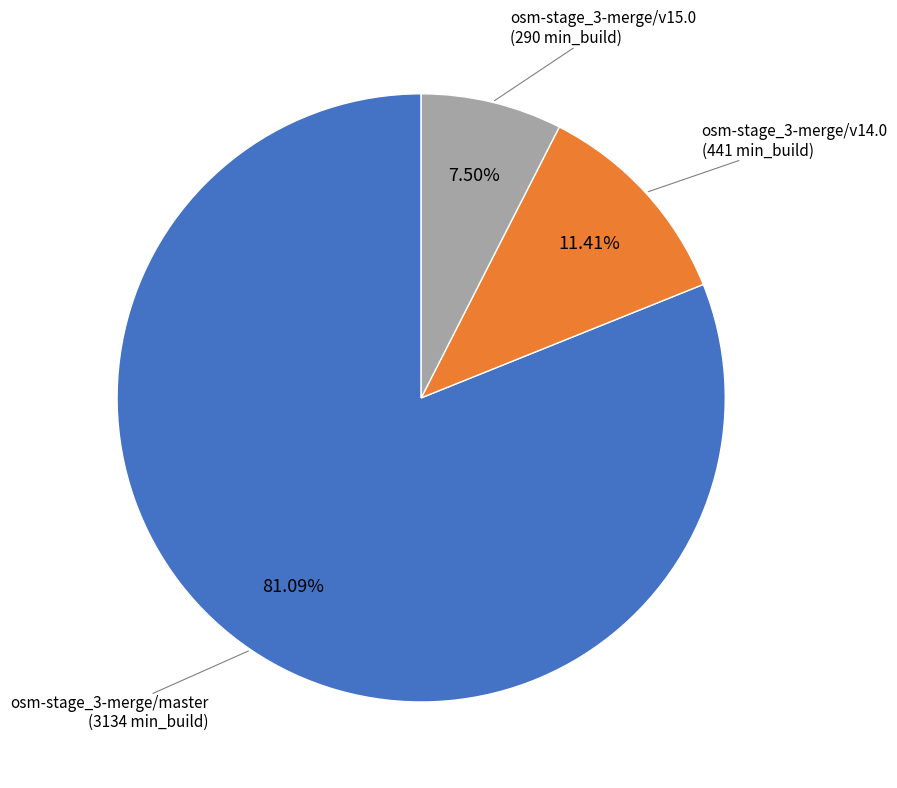

Do osm-stage_3-merge/master and osm-stage_3-merge/v14.0 together represent more than half of the pie?

Yes